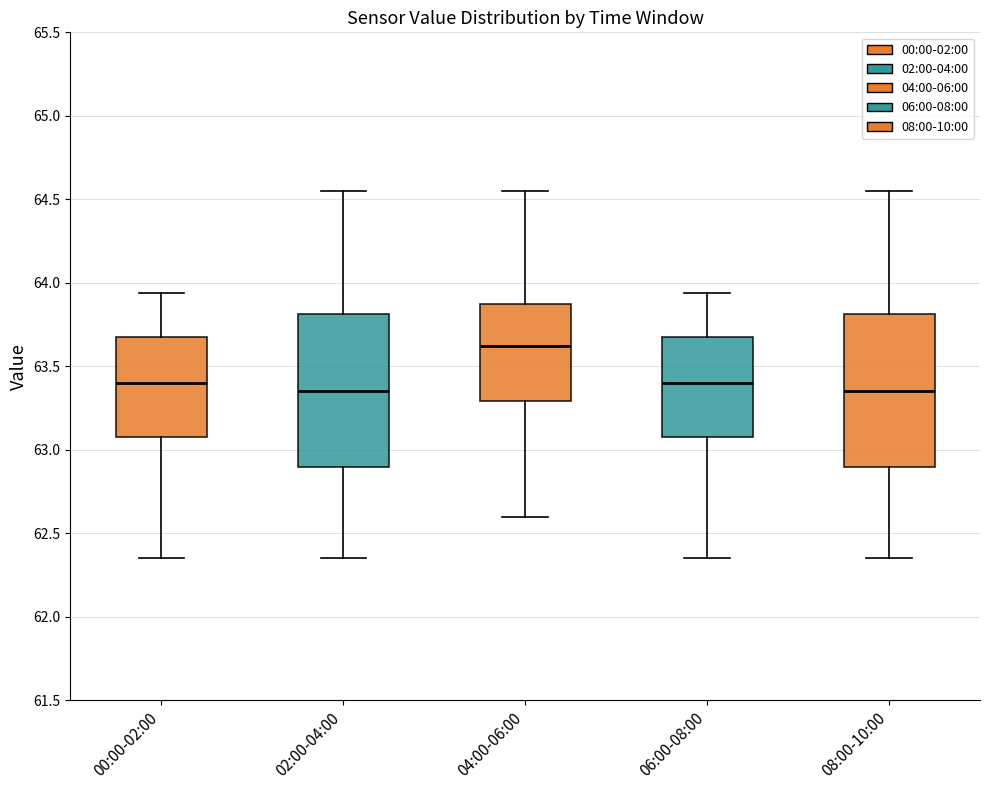

Reading left to right, transcribe this box plot: for each box, give where its median line is, the range the box spans, and where its two whiskers end, as read against the y-axis. The values are not printed on the chart, so give them approximately, as read against the axis.

00:00-02:00: median 63.40, box 63.10 to 63.65, whiskers 62.35 to 63.95
02:00-04:00: median 63.35, box 62.90 to 63.80, whiskers 62.35 to 64.55
04:00-06:00: median 63.60, box 63.30 to 63.85, whiskers 62.60 to 64.55
06:00-08:00: median 63.40, box 63.10 to 63.65, whiskers 62.35 to 63.95
08:00-10:00: median 63.35, box 62.90 to 63.80, whiskers 62.35 to 64.55